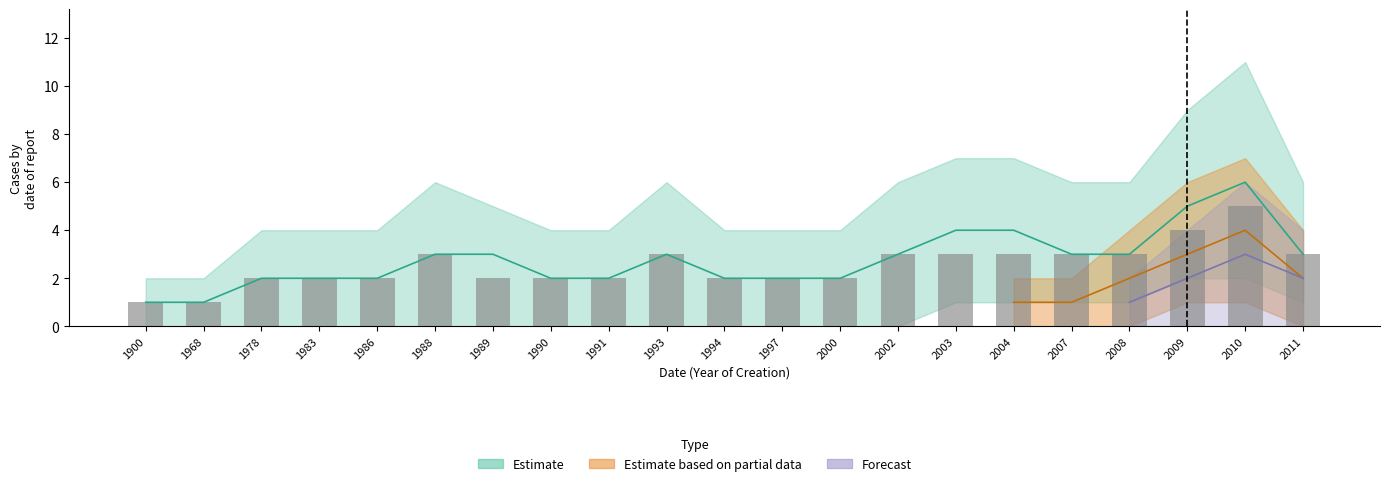

Which series has the widest spread of values?

Estimate